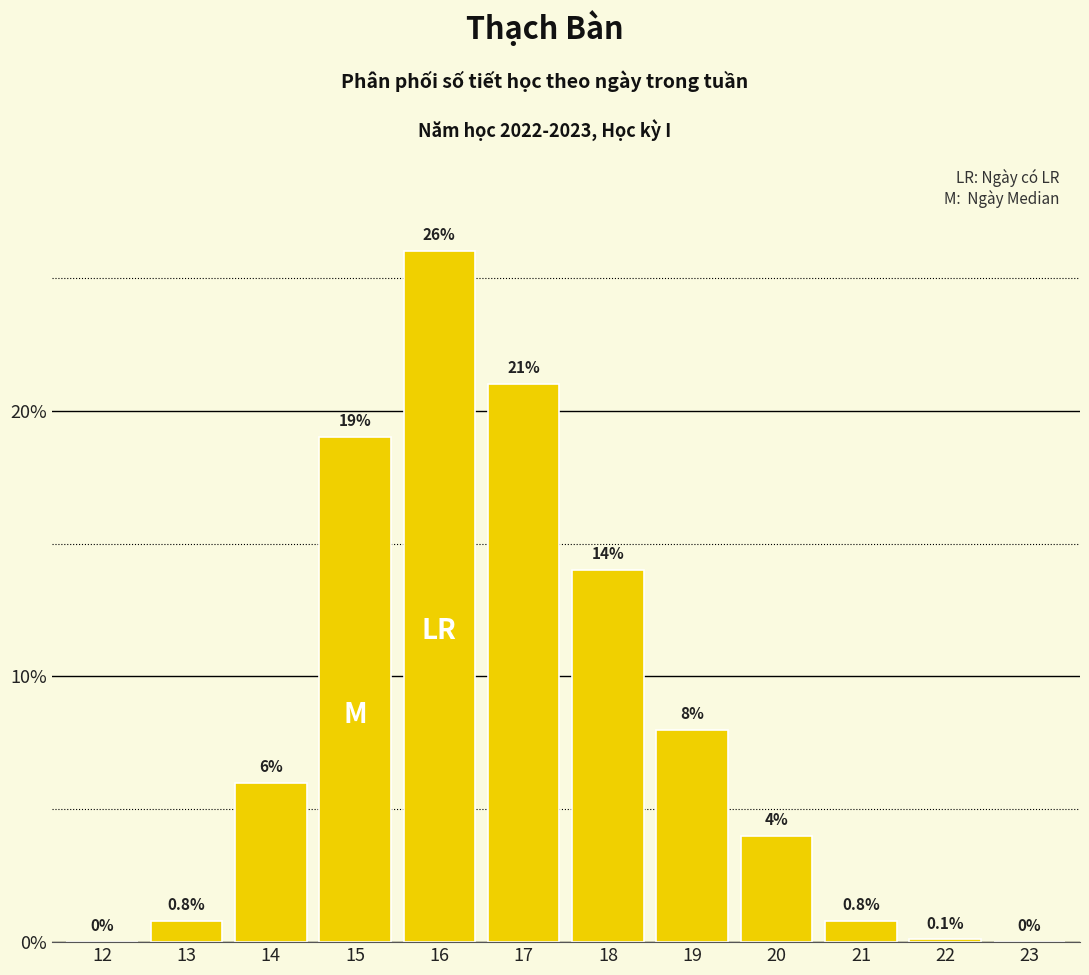

Reading left to right, what are all the values shown in this chart?

12=0.0	13=0.8	14=6.0	15=19.0	16=26.0	17=21.0	18=14.0	19=8.0	20=4.0	21=0.8	22=0.1	23=0.0